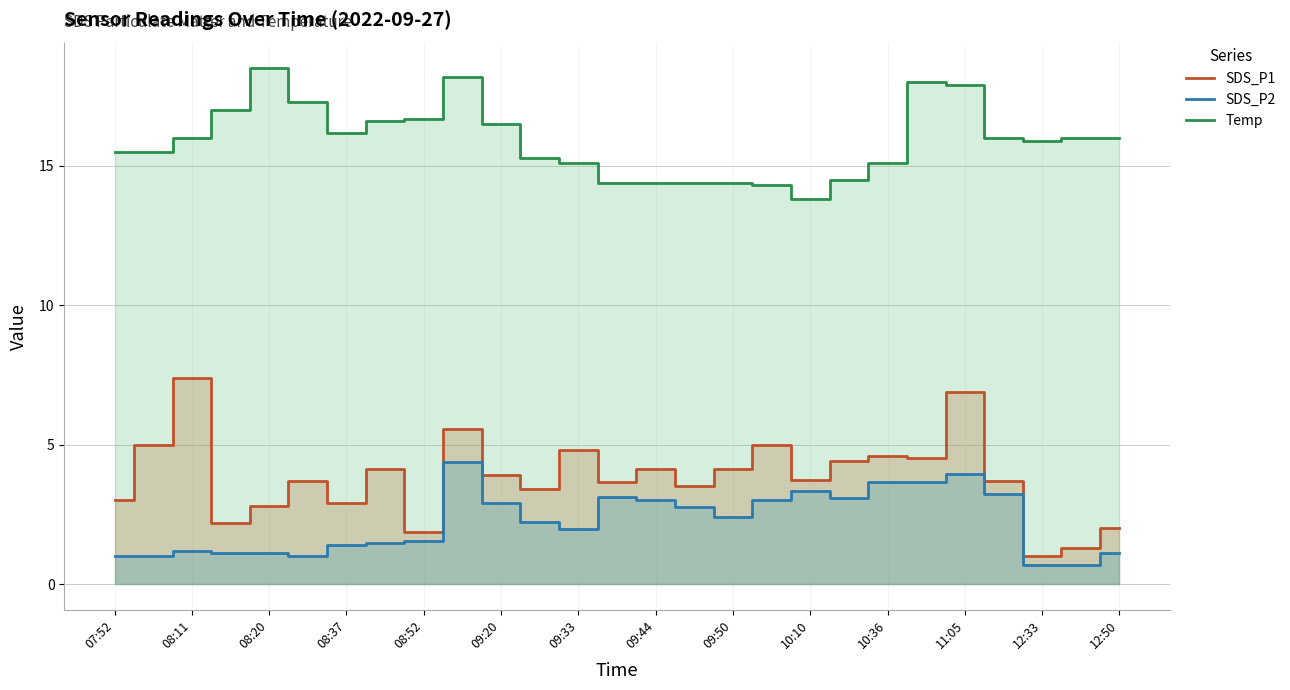

Is it true that Temp equals 11.0 at 12:50?

False